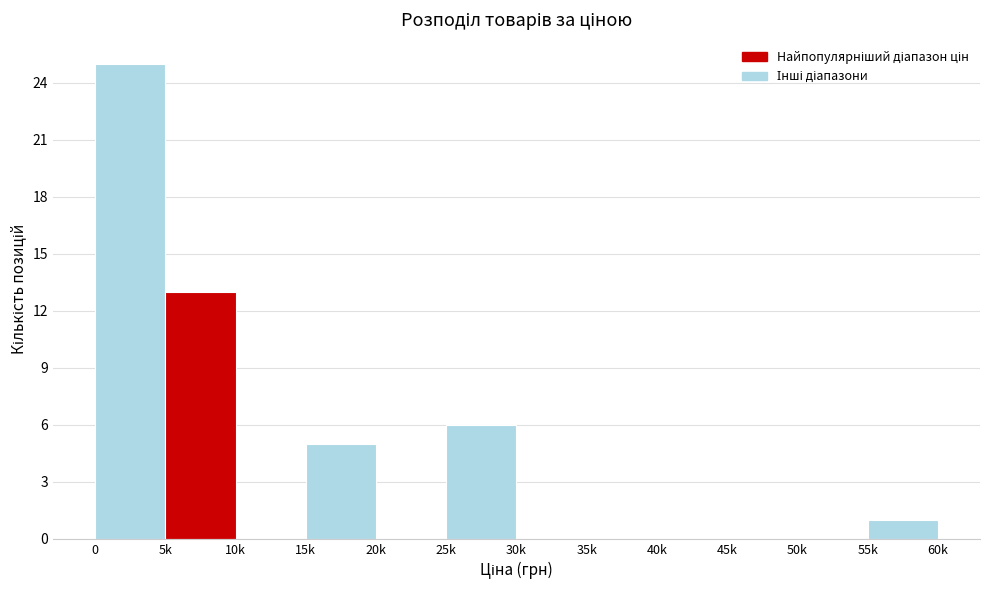

Reading left to right, what are all the values shown in this chart?

0=25	5k=13	10k=0	15k=5	20k=0	25k=6	30k=0	35k=0	40k=0	45k=0	50k=0	55k=1